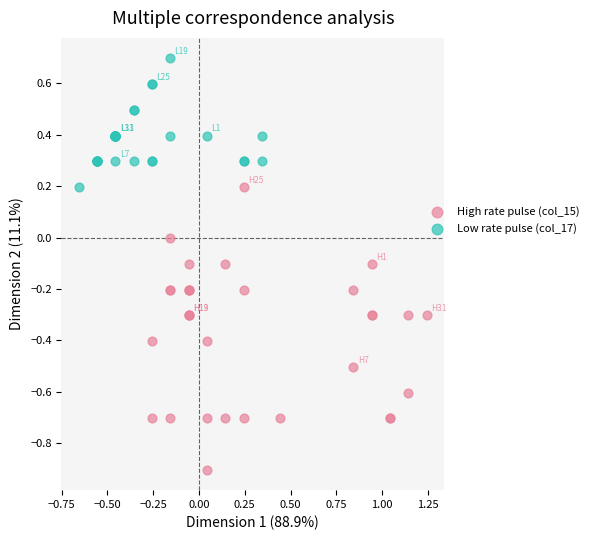

Which series has the widest spread of Y values?

High rate pulse (col_15)